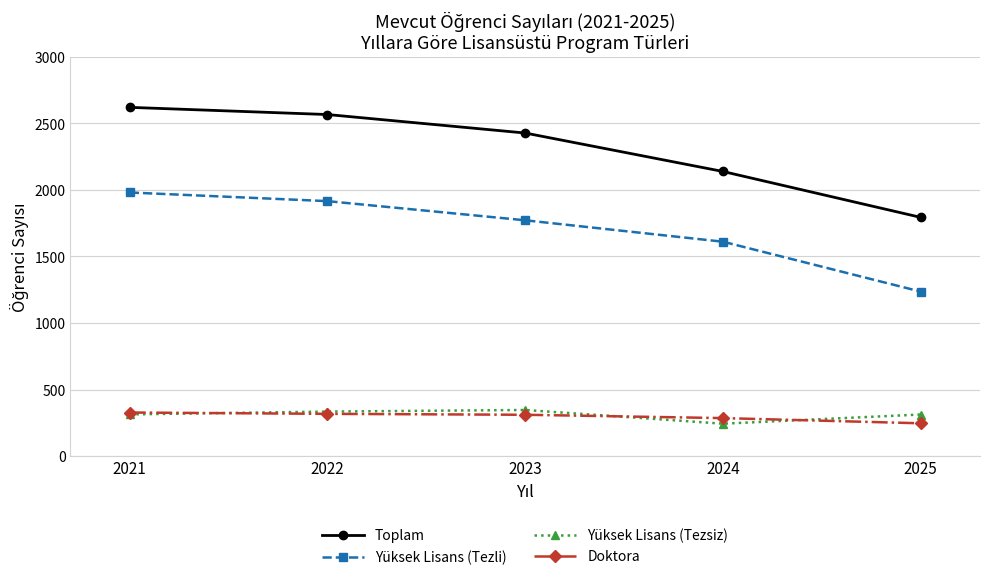

What value does the Doktora series have at 2022, to the nearest 10?

320